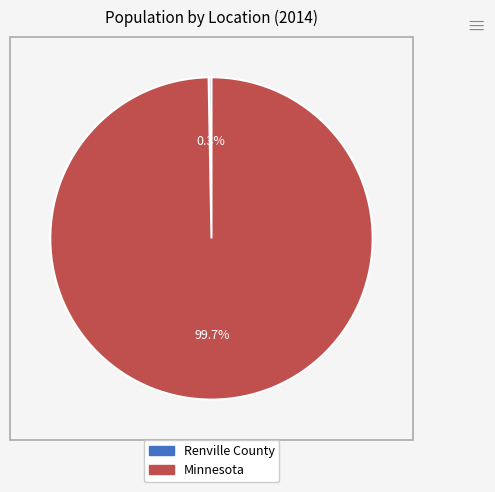

To the nearest percent, what portion does Minnesota represent?

100%